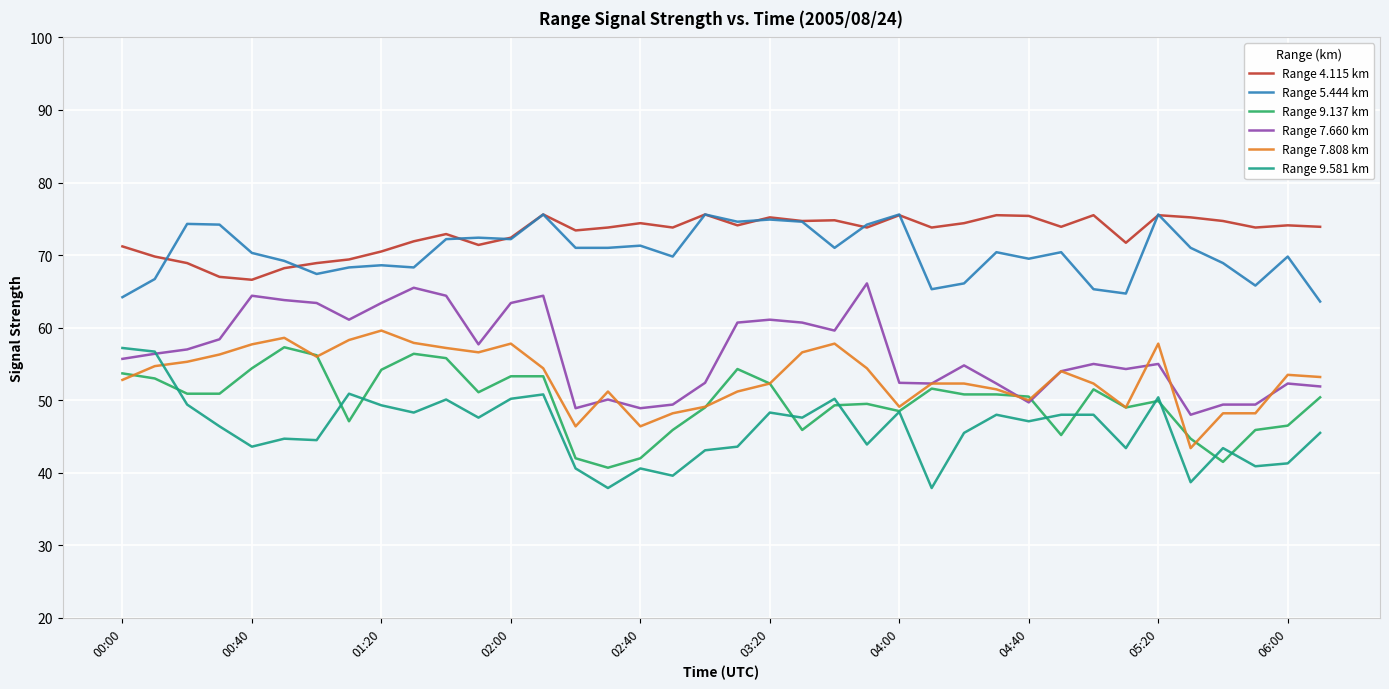

At how many categories does at least one series exceed 42?

38